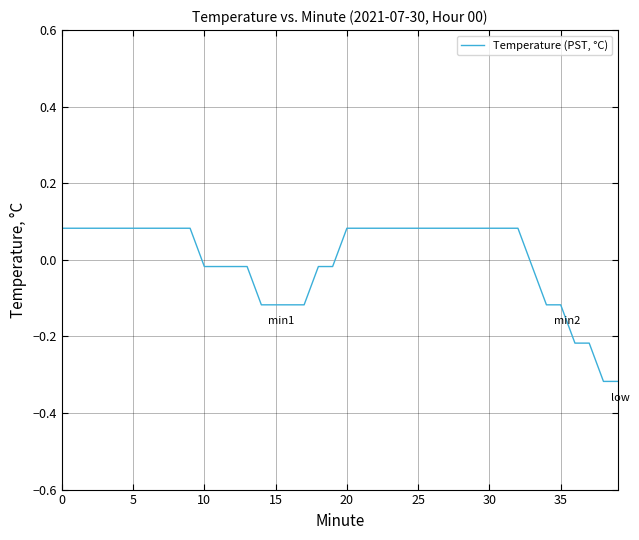

What is the difference between the maximum and minimum values?

0.4